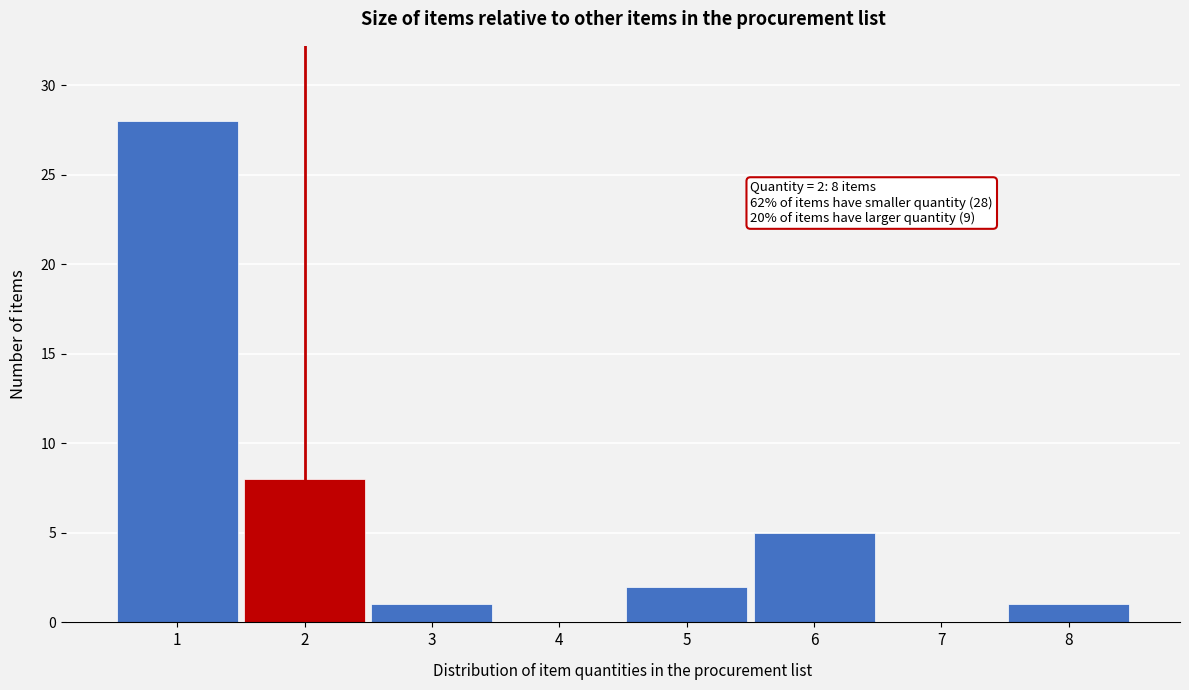

Reading left to right, extract all data points from this chart.

1=28	2=8	3=1	4=0	5=2	6=5	7=0	8=1